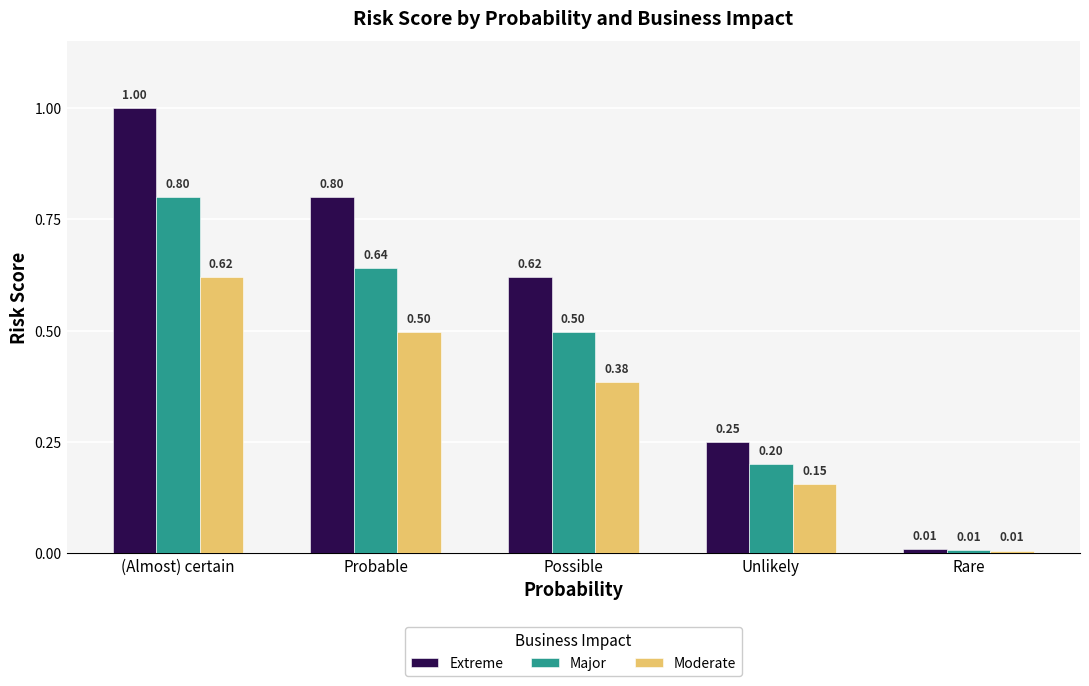

What is the label of the 3rd bar from the left?

Possible